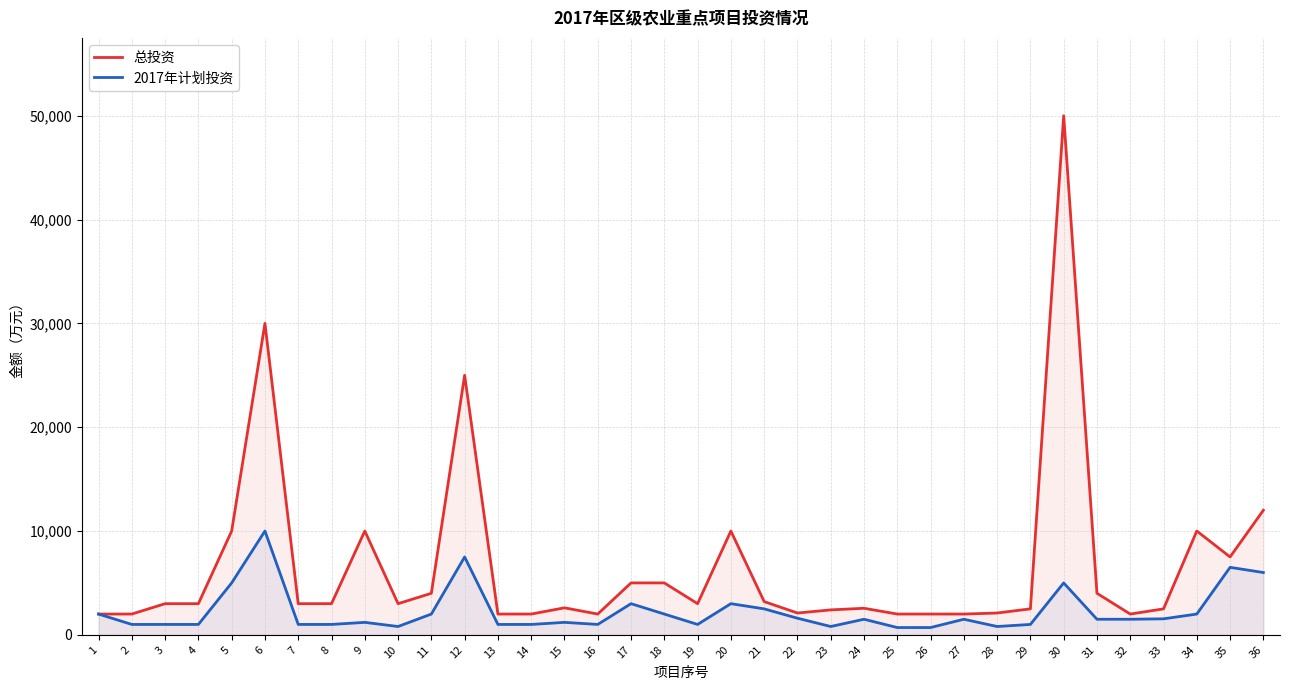

Which series has the largest total across all categories?

总投资